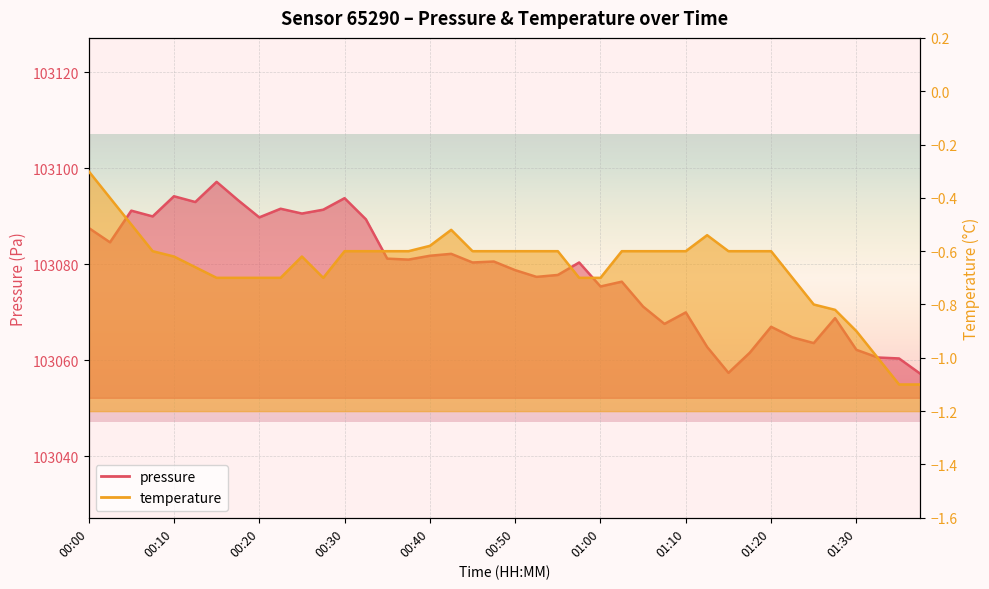

Reading left to right, list all the values displayed in this chart.

pressure: 103087.6	103084.6	103091.2	103090.0	103094.2	103093.0	103097.2	103093.4	103089.8	103091.6	103090.6	103091.4	103093.8	103089.4	103081.2	103081.0	103081.8	103082.2	103080.4	103080.6	103078.8	103077.4	103077.8	103080.4	103075.4	103076.4	103071.2	103067.6	103070.0	103062.8	103057.4	103061.6	103067.0	103064.8	103063.6	103068.8	103062.2	103060.6	103060.4	103057.2
temperature: -0.3	-0.4	-0.5	-0.6	-0.6	-0.7	-0.7	-0.7	-0.7	-0.7	-0.6	-0.7	-0.6	-0.6	-0.6	-0.6	-0.6	-0.5	-0.6	-0.6	-0.6	-0.6	-0.6	-0.7	-0.7	-0.6	-0.6	-0.6	-0.6	-0.5	-0.6	-0.6	-0.6	-0.7	-0.8	-0.8	-0.9	-1.0	-1.1	-1.1